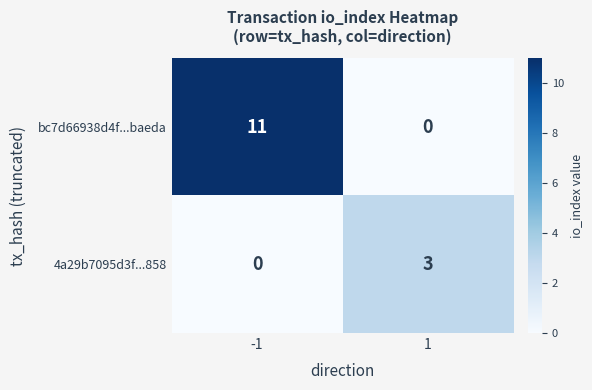

Between -1 and 1, which series saw the biggest shift?

bc7d66938d4f...baeda